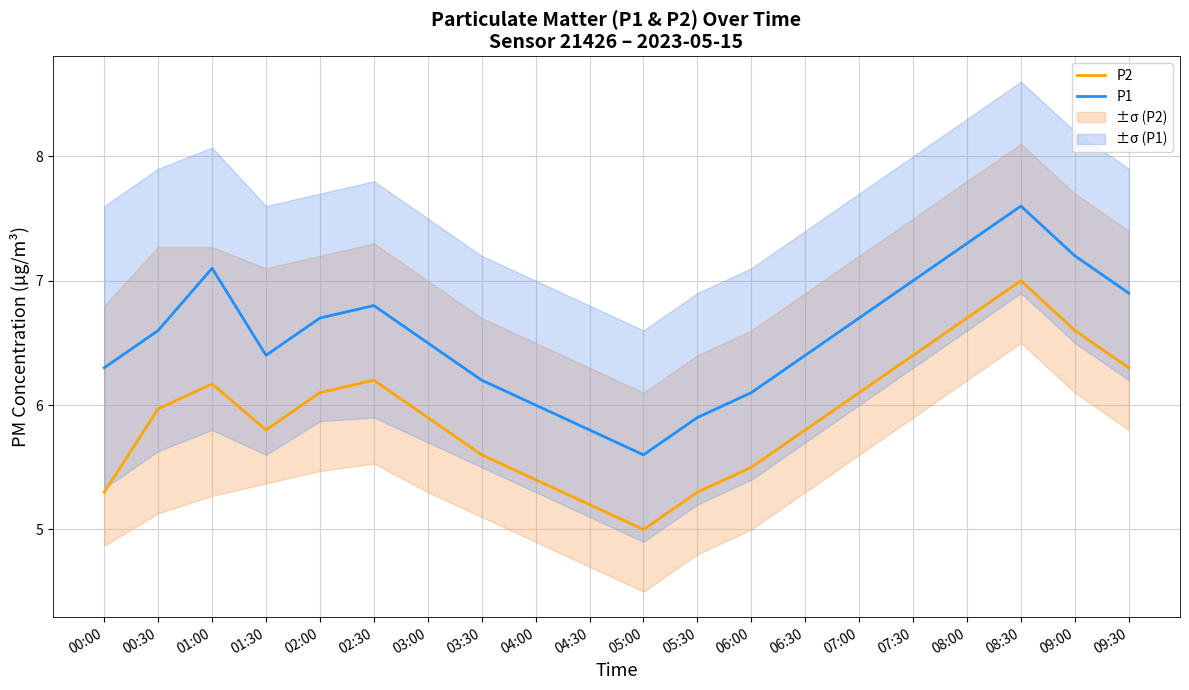

At which category does the chart reach its minimum across all series?

05:00